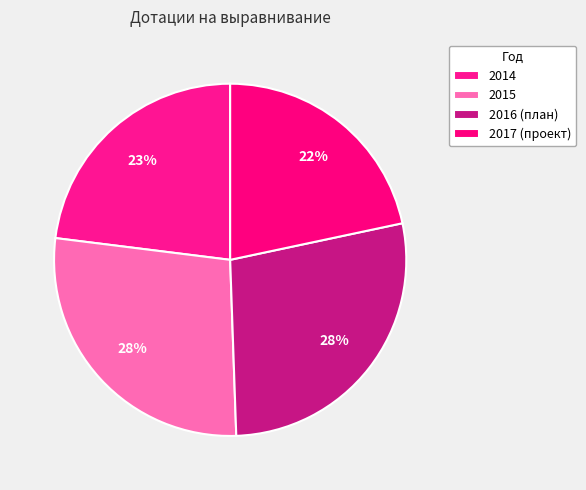

To the nearest percent, what percentage of the pie is 2015?

28%